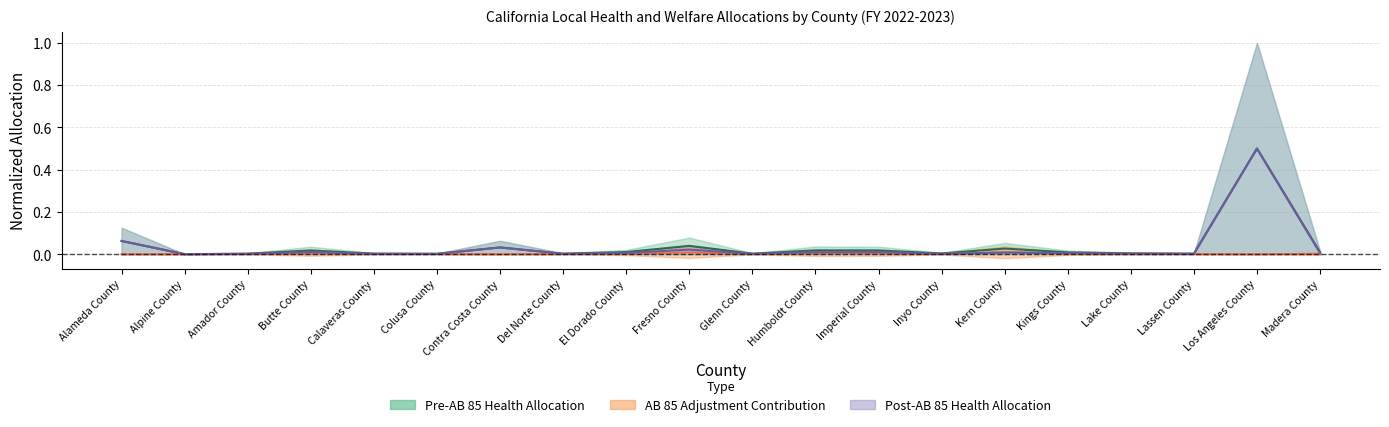

True or false: Post-AB 85 Total Health Allocation has a value of 0.0 at Humboldt County.

False